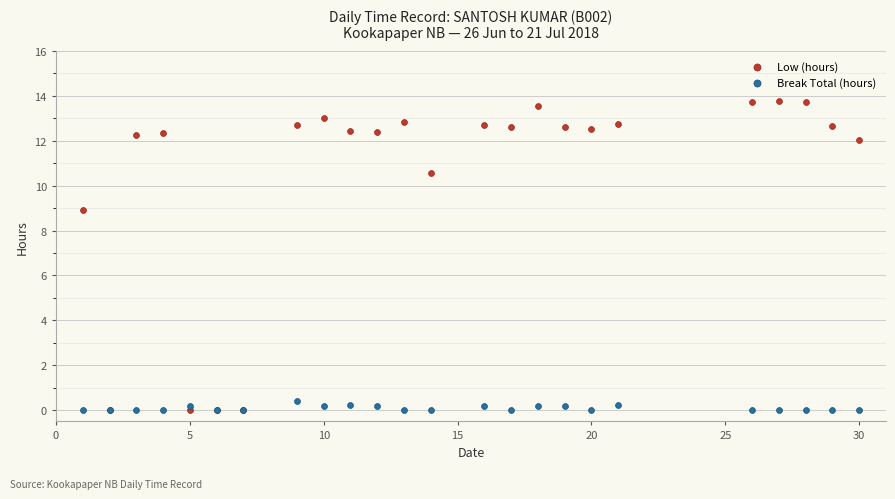

In the Low (hours) series, what Y value is closest to 6?

8.9